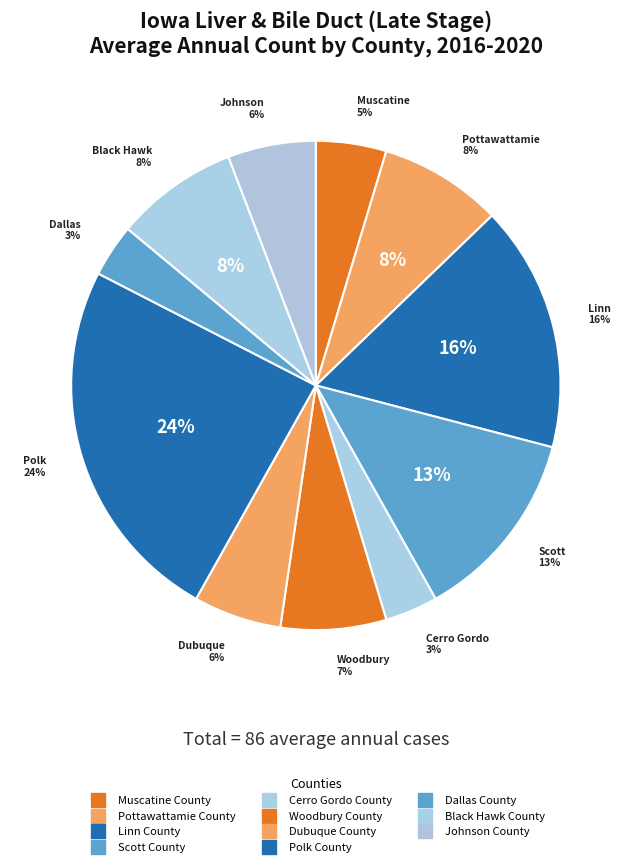

To the nearest percent, what percentage of the pie is Black Hawk County?

8%